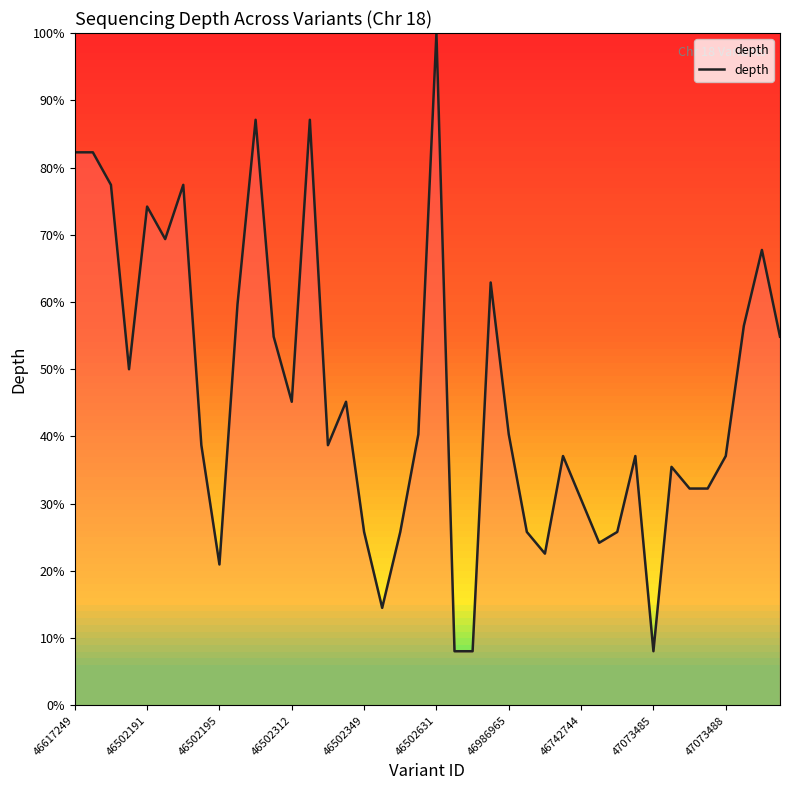

What is the difference between the maximum and minimum values?

91.9